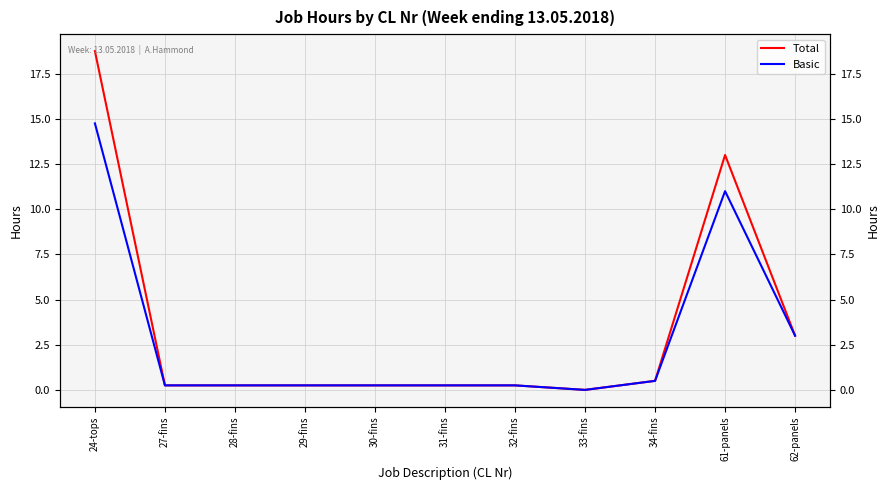

Is it true that Total equals 0.2 at 29-fins?

True